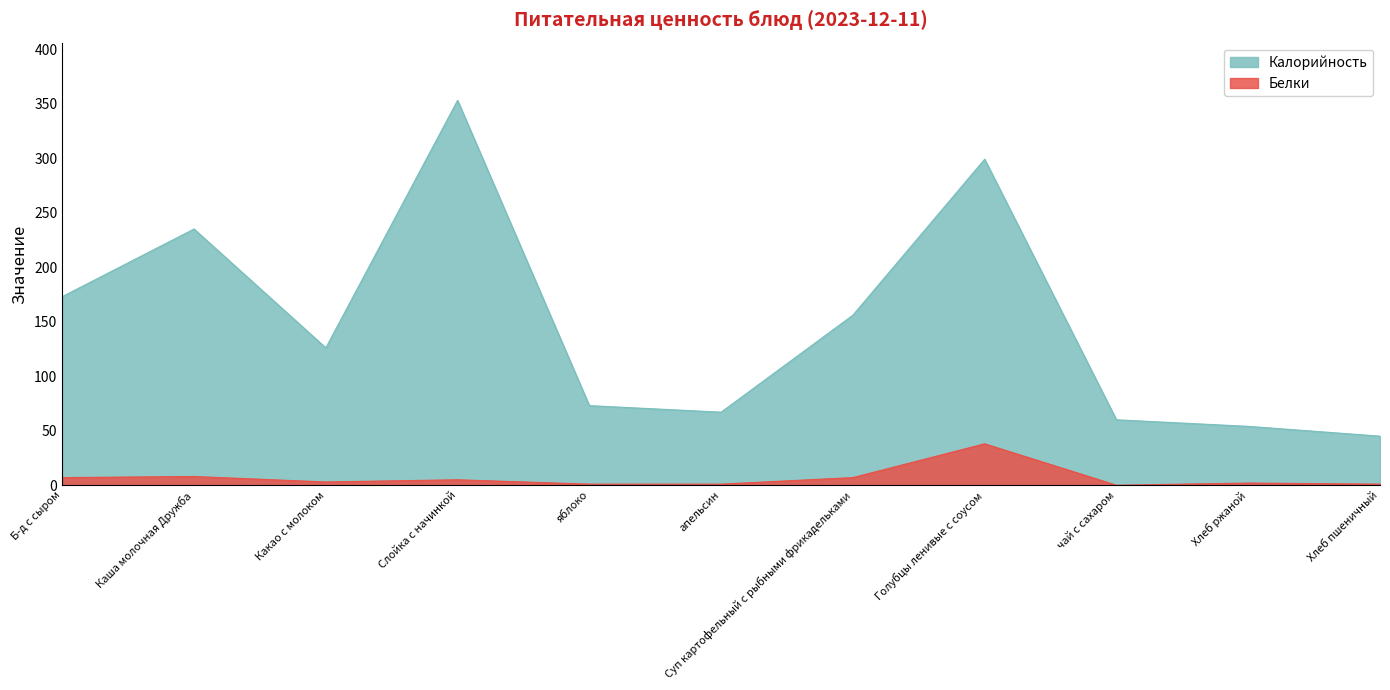

At which label does Белки reach its peak?

Голубцы ленивые с соусом